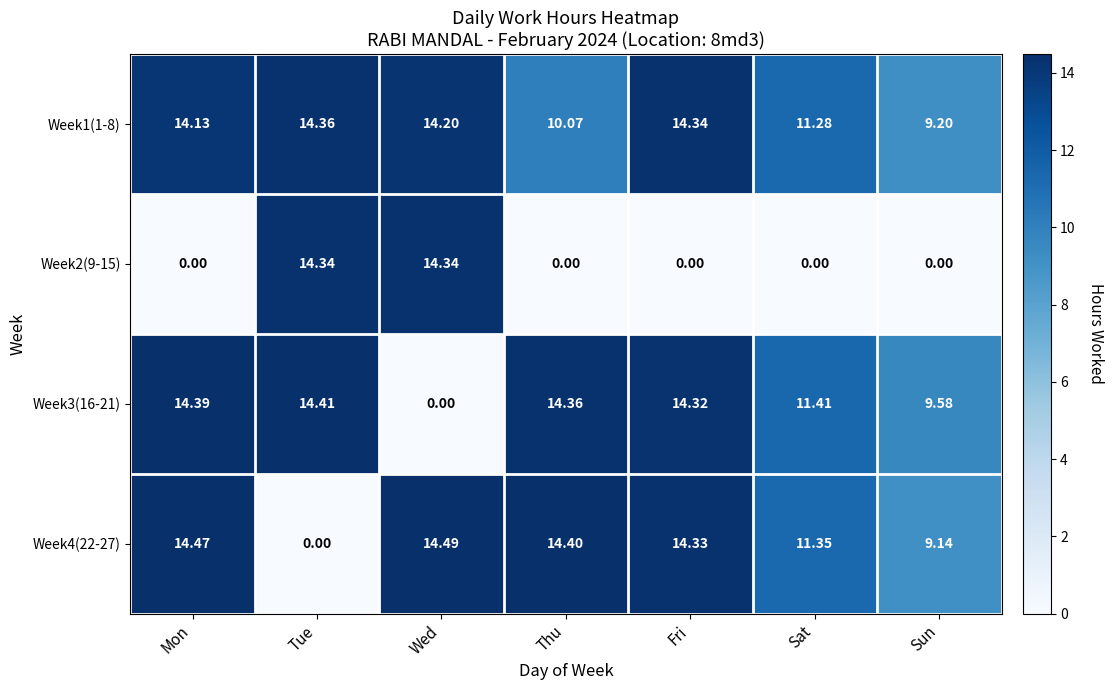

Where is Week4(22-27) nearest to the value 7?

Sun